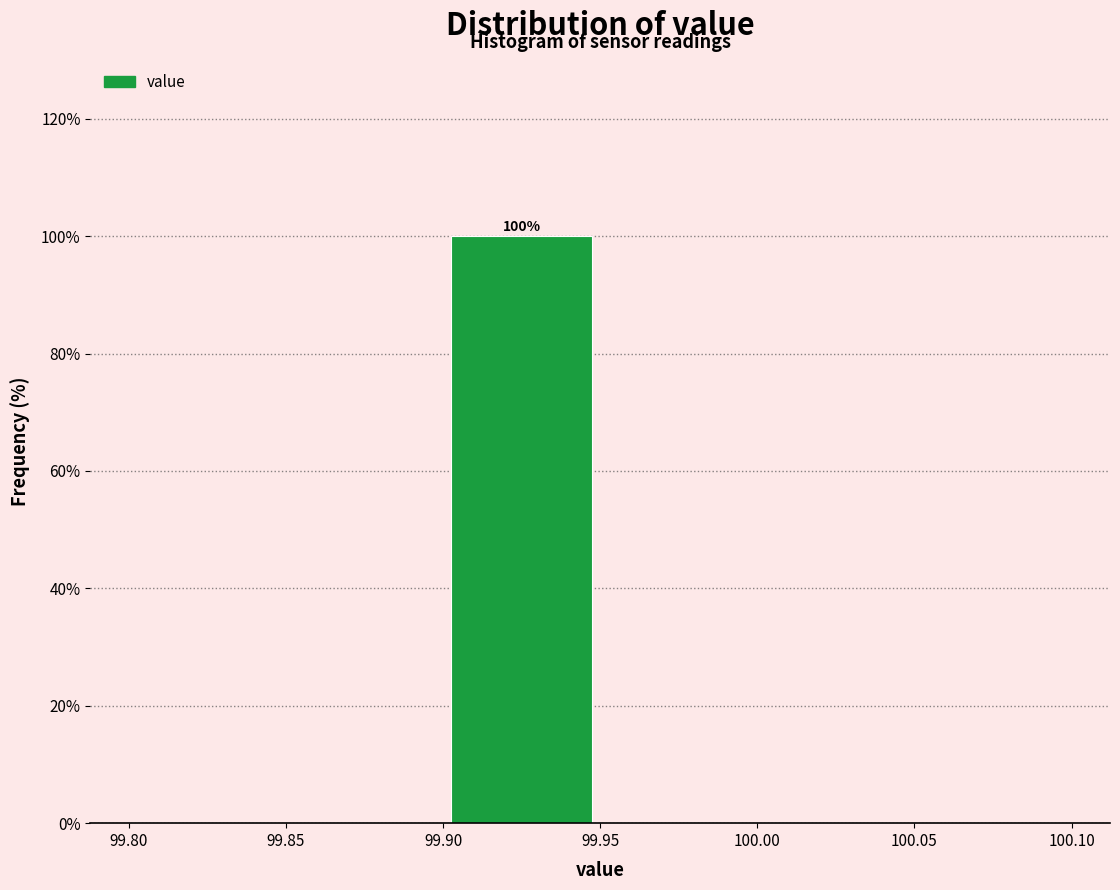

Over which range of the x-axis is the bar tallest?

99.90 to 99.95